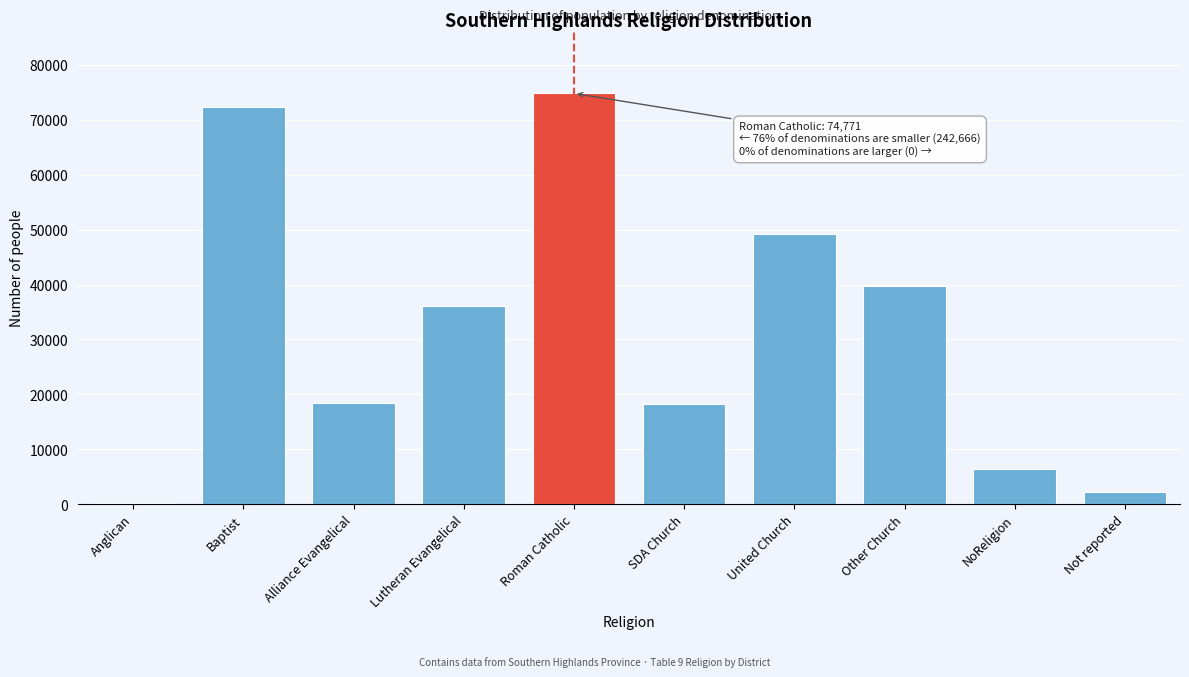

Which has a higher value, Roman Catholic or Alliance Evangelical?

Roman Catholic